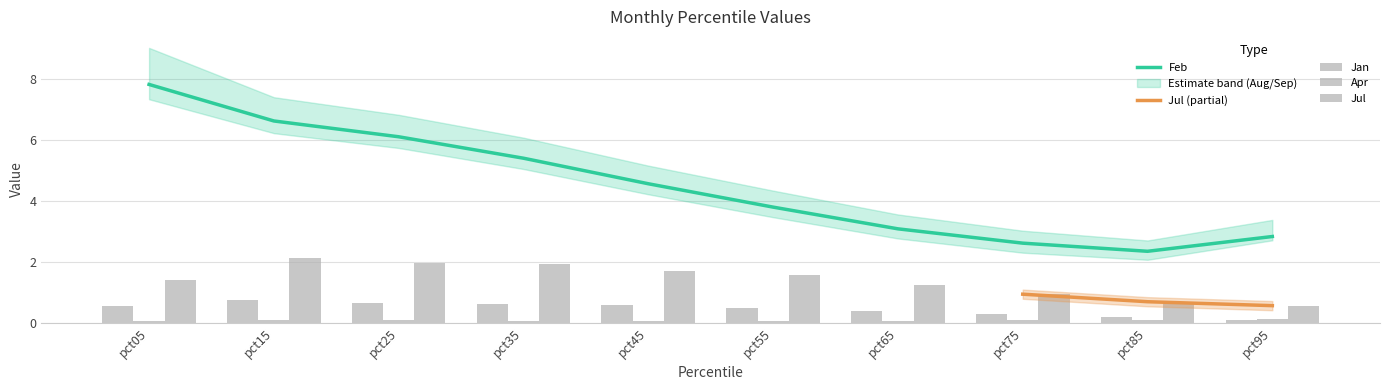

What is the lowest value of the Feb series?

2.4